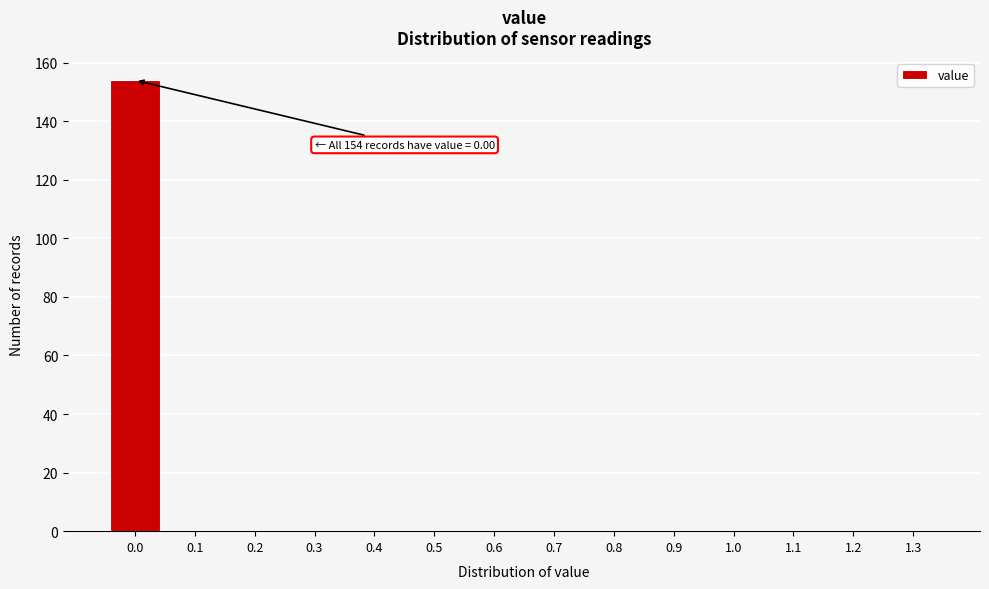

Reading left to right, transcribe all the data shown in this chart.

0.0=154	0.1=0	0.2=0	0.3=0	0.4=0	0.5=0	0.6=0	0.7=0	0.8=0	0.9=0	1.0=0	1.1=0	1.2=0	1.3=0